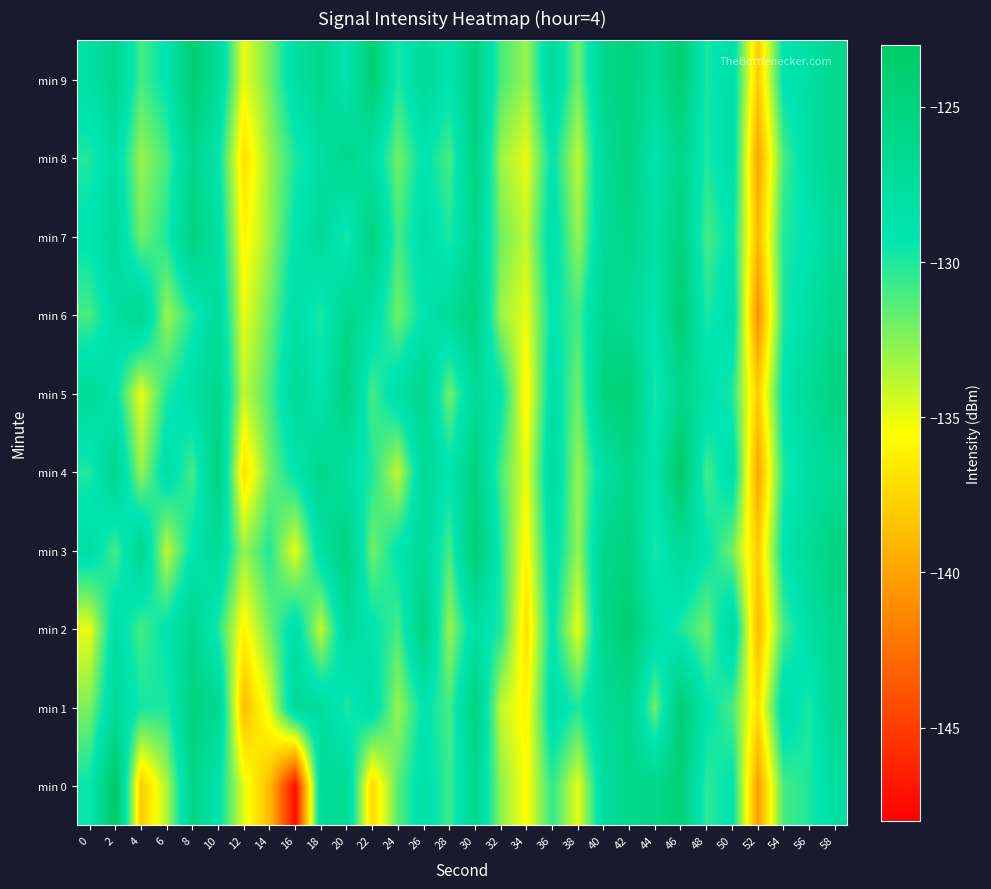

What is the difference between the highest and lowest values at 12?

5.8